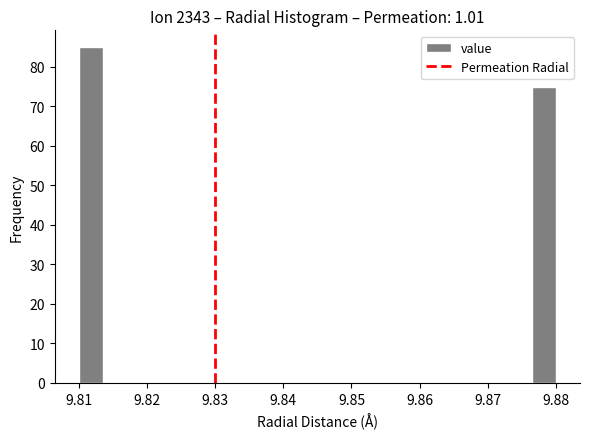

Around what value on the x-axis is the tallest bar? Give the approximate position of its centre, as read against the axis.

9.812